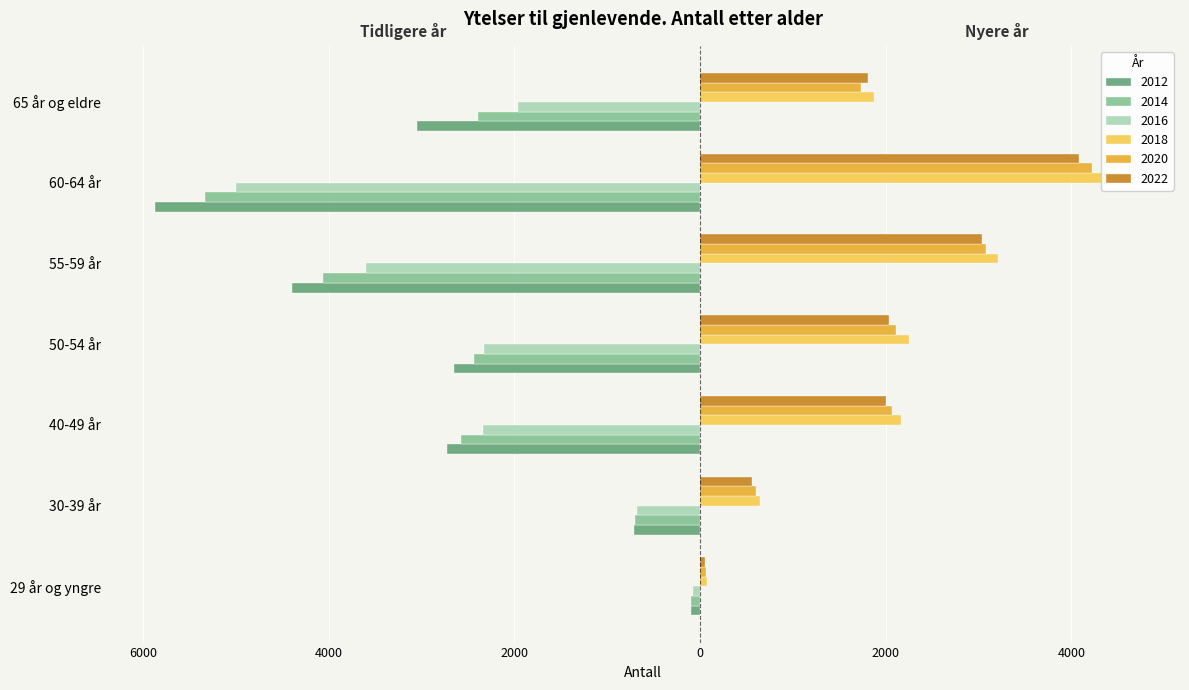

Count the 2018 values in the range 642 to 3211.

5